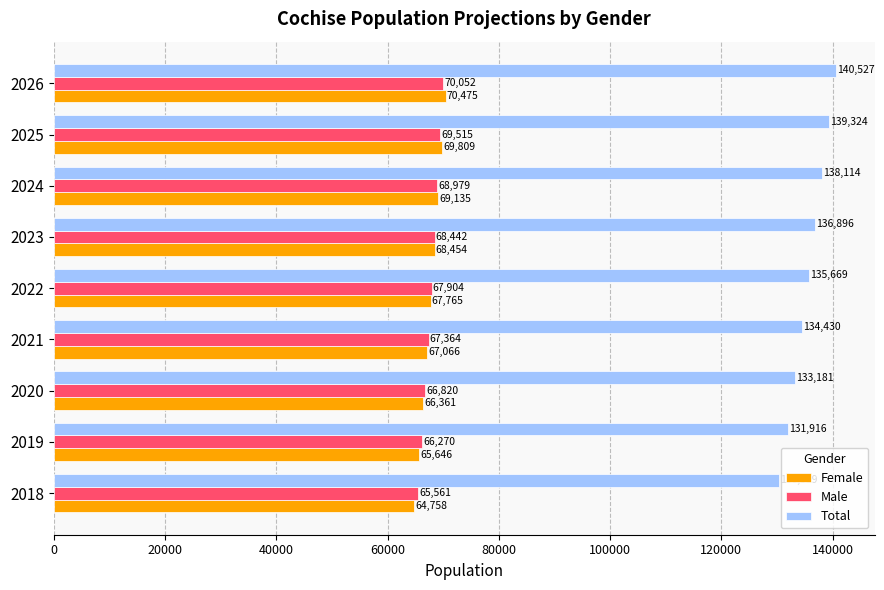

Which series has the largest total across all categories?

Total